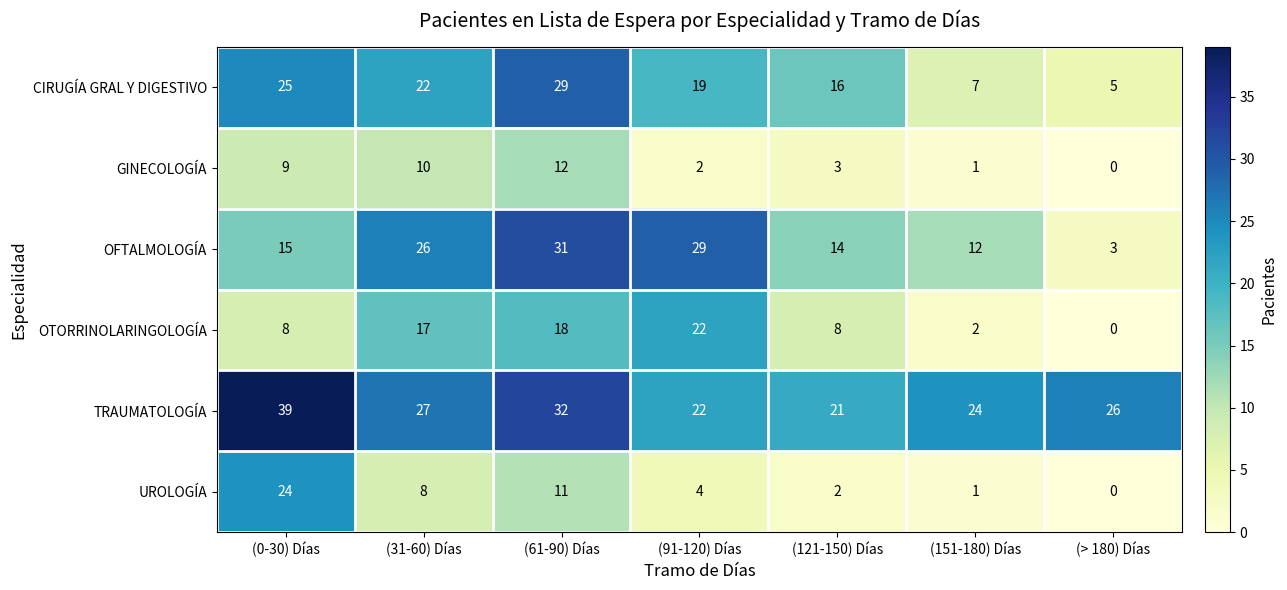

At which category is the sum across all series the highest?

(61-90) Días